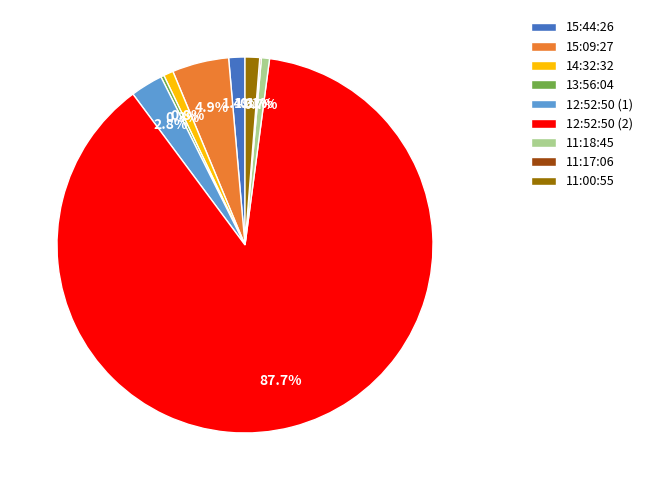

Which has a higher value, 13:56:04 or 15:44:26?

15:44:26